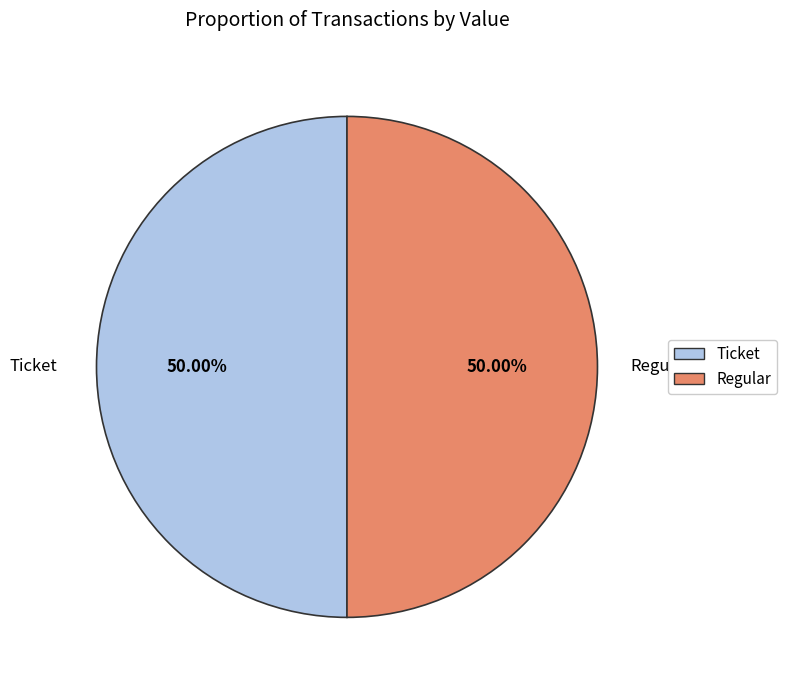

How many segments does this pie chart have?

2